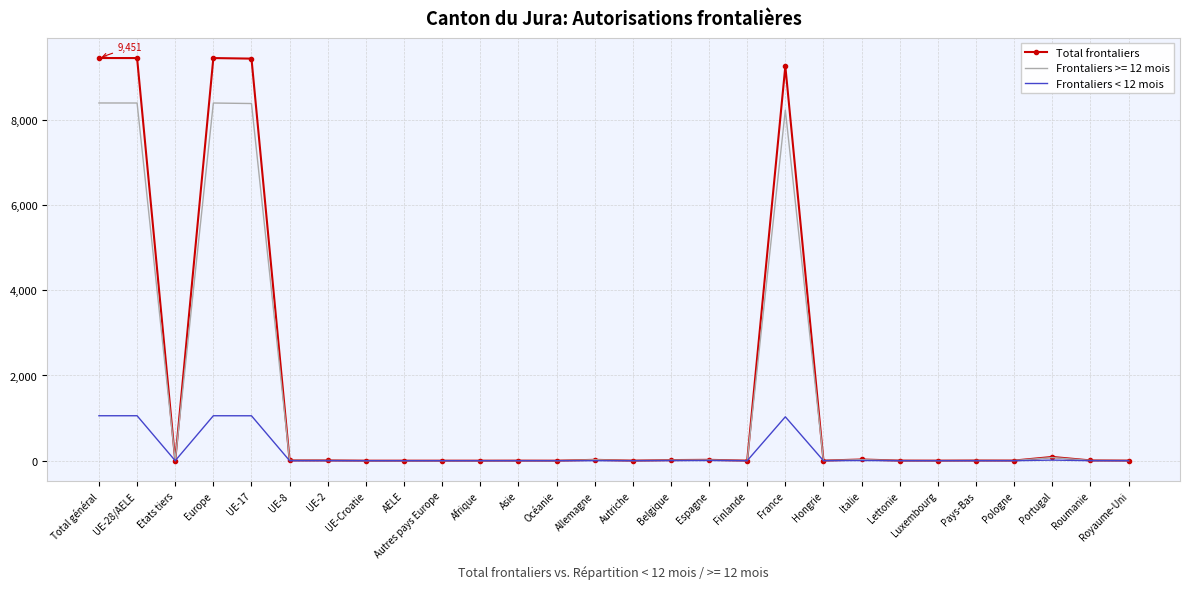

Read the Total frontaliers value at Belgique, to the nearest 10.

10